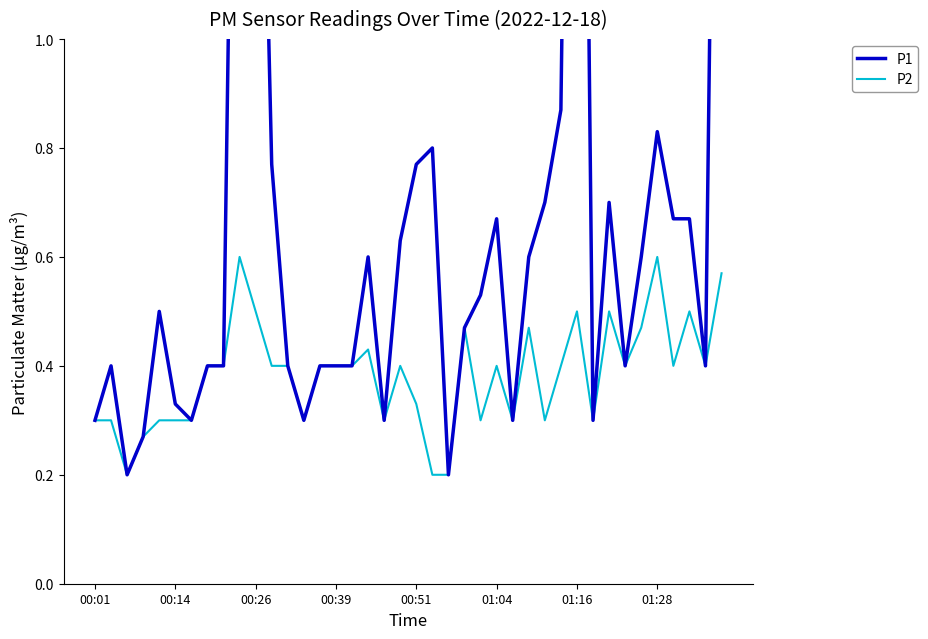

The P2 series shows 0.2 at 00:01. True or false?

False